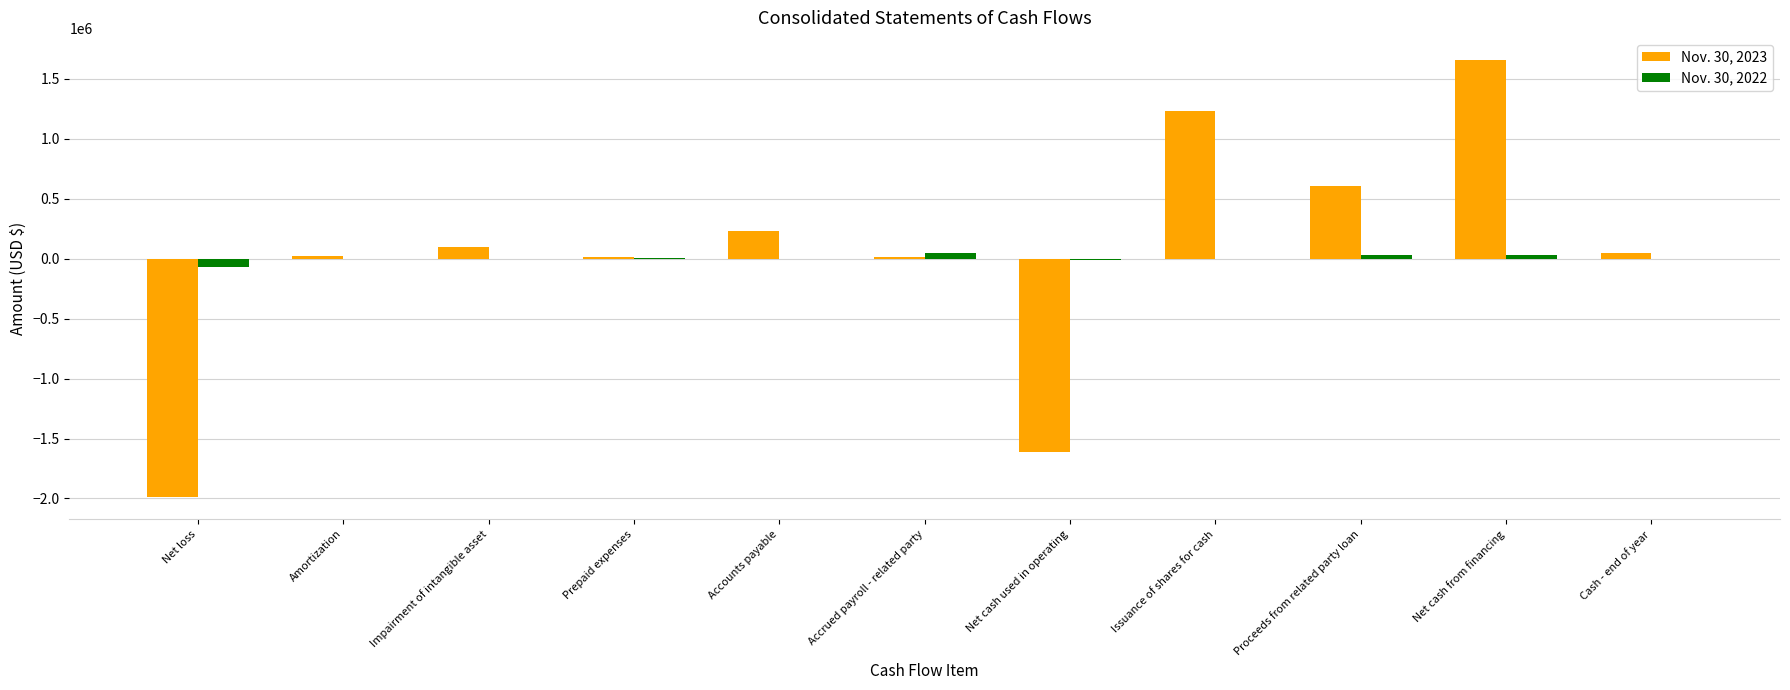

At which label is Nov. 30, 2023 closest to -165410?

Prepaid expenses